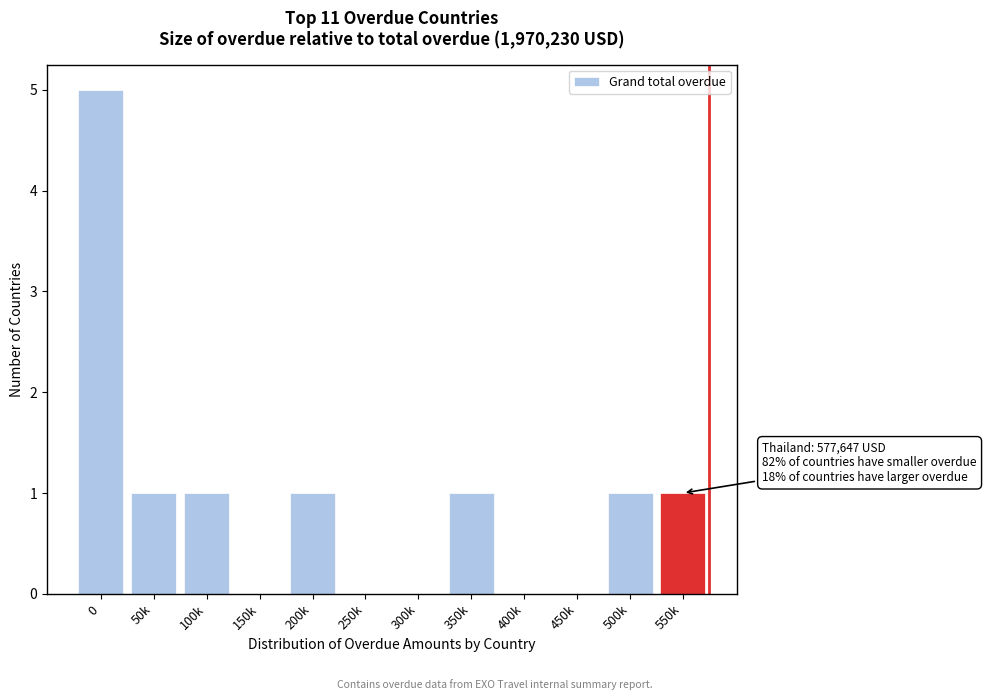

Reading left to right, what are all the values shown in this chart?

0=5	50k=1	100k=1	150k=0	200k=1	250k=0	300k=0	350k=1	400k=0	450k=0	500k=1	550k=1